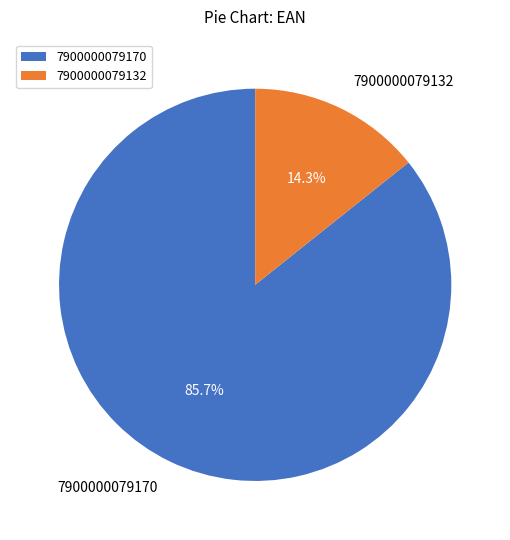

Which has a higher value, 7900000079132 or 7900000079170?

7900000079170